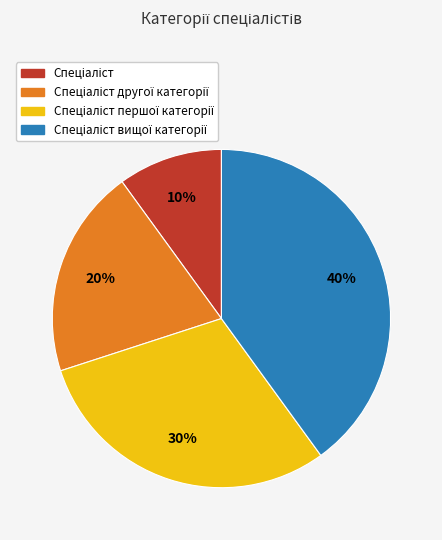

How many slices are in this pie chart?

4